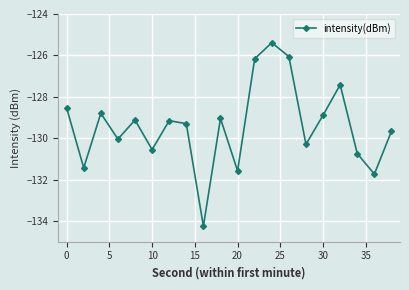

What is the average value?

-129.4